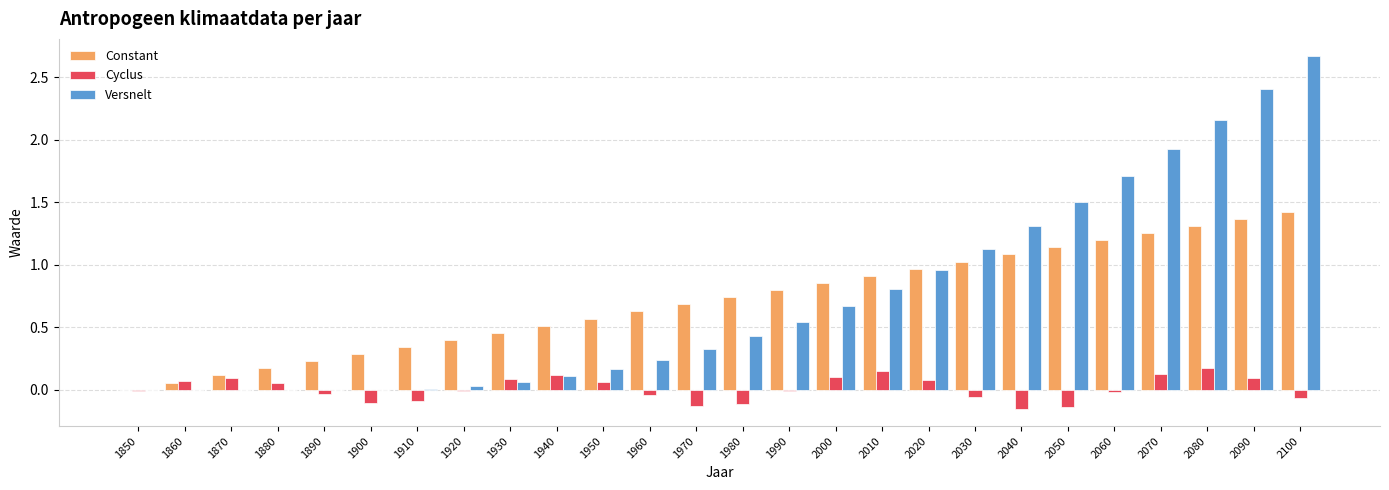

Is the value of Versnelt at 1930 greater than the value of Cyclus at 2010?

No